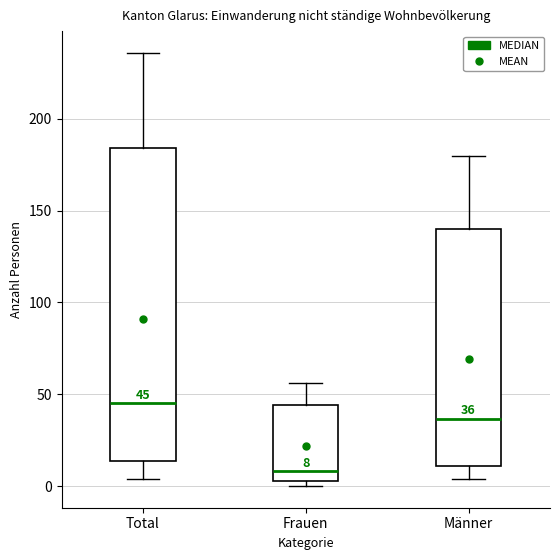

Comparing the boxes themselves (not the whiskers), which one is the tallest?

Total